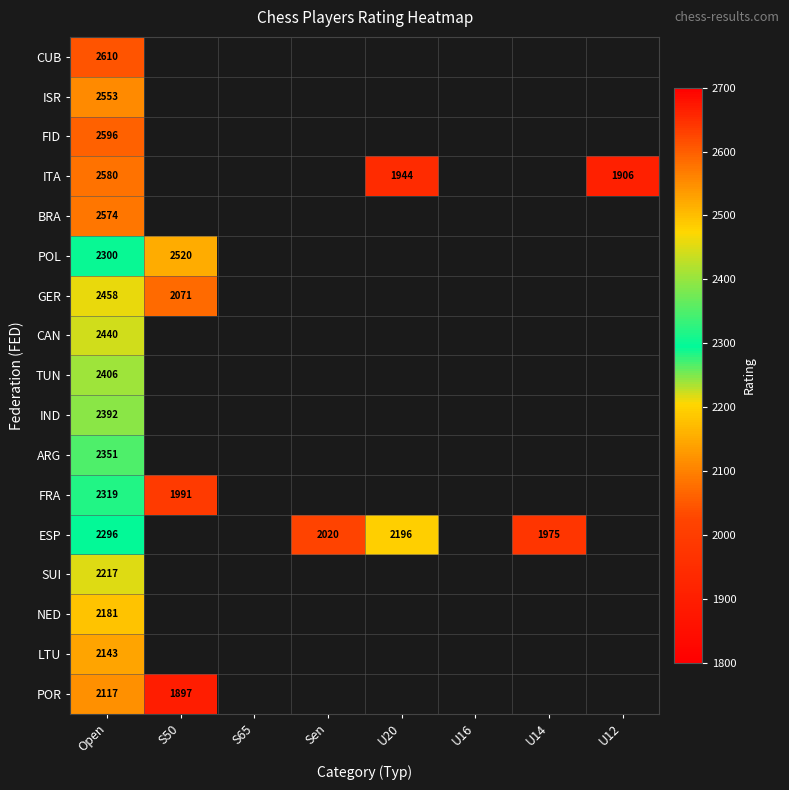

List the labels in order of TUN value, smallest first.

Open, S50, S65, Sen, U20, U16, U14, U12